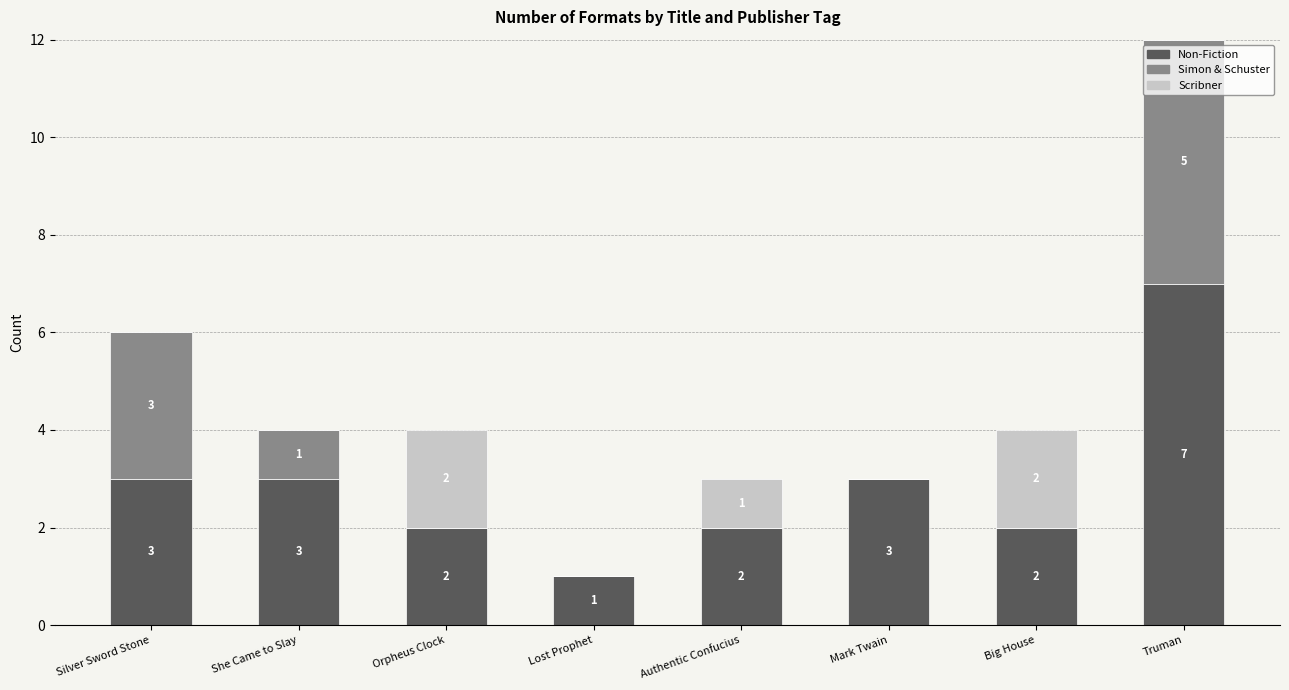

What is the sum of all Non-Fiction values?

23